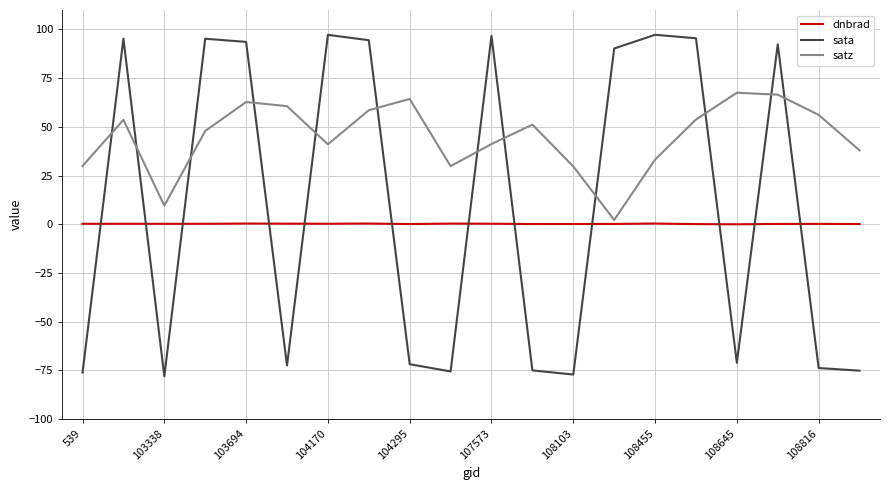

Which series has the widest spread of values?

sata